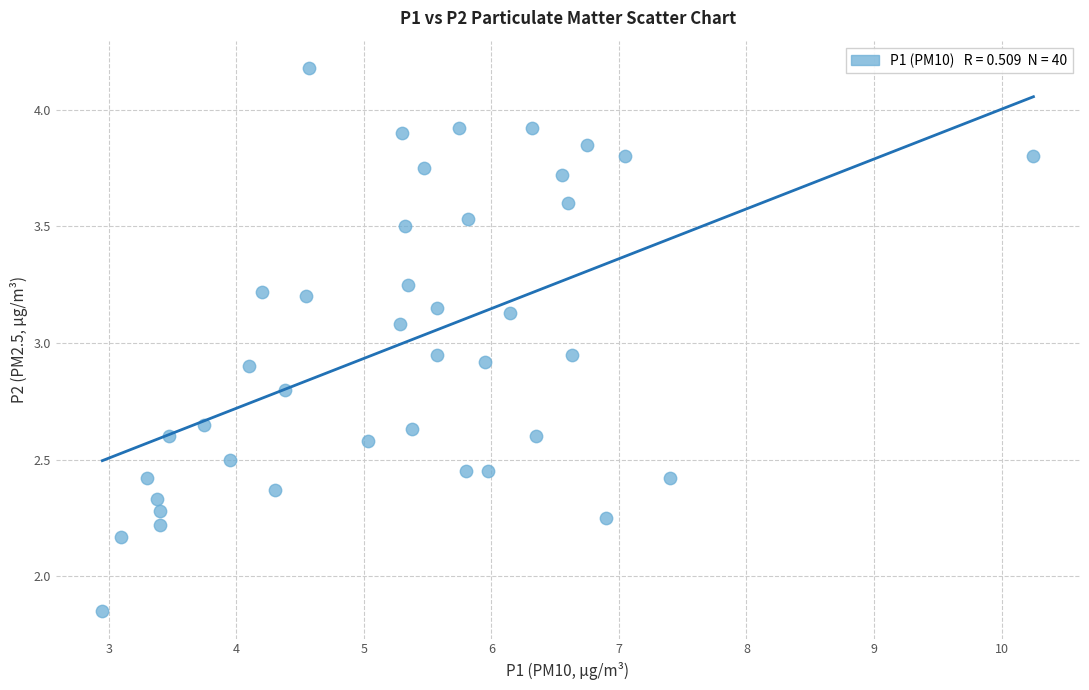

What is the range of X values (max minus min)?

7.3